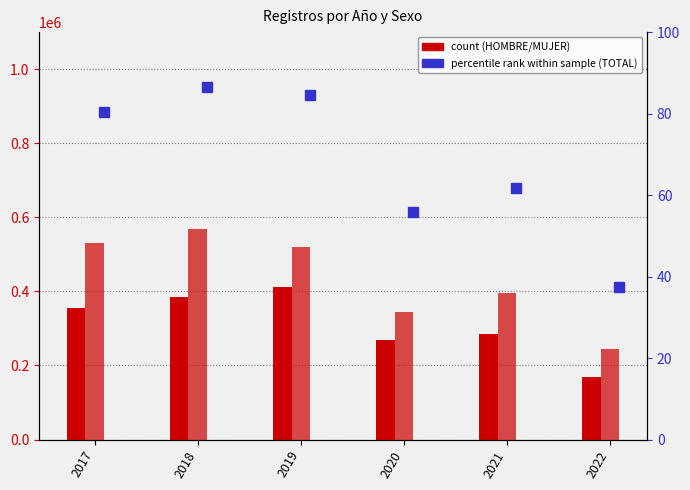

At how many categories does at least one series exceed 204516?

6